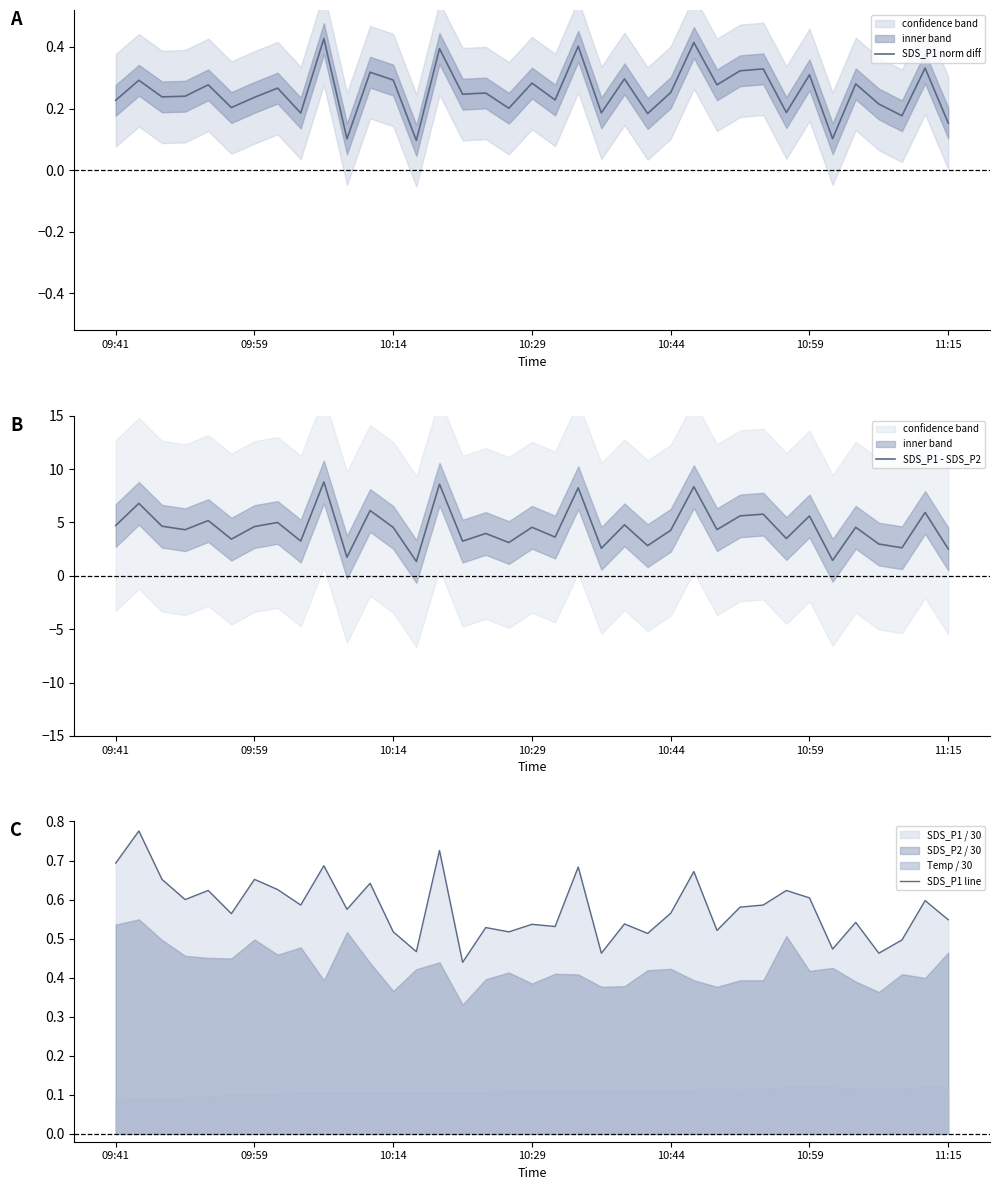

Reading left to right, transcribe all the data shown in this chart.

SDS_P1 norm diff: 0.2	0.3	0.2	0.2	0.3	0.2	0.2	0.3	0.2	0.4	0.1	0.3	0.3	0.1	0.4	0.2	0.3	0.2	0.3	0.2	0.4	0.2	0.3	0.2	0.3	0.4	0.3	0.3	0.3	0.2	0.3	0.1	0.3	0.2	0.2	0.3	0.2
SDS_P1 - SDS_P2: 4.7	6.8	4.7	4.3	5.2	3.4	4.6	5.0	3.3	8.8	1.8	6.1	4.5	1.3	8.6	3.2	4.0	3.1	4.6	3.6	8.2	2.6	4.8	2.8	4.3	8.3	4.3	5.6	5.8	3.5	5.6	1.4	4.6	3.0	2.6	5.9	2.5
SDS_P1 line: 0.7	0.8	0.7	0.6	0.6	0.6	0.7	0.6	0.6	0.7	0.6	0.6	0.5	0.5	0.7	0.4	0.5	0.5	0.5	0.5	0.7	0.5	0.5	0.5	0.6	0.7	0.5	0.6	0.6	0.6	0.6	0.5	0.5	0.5	0.5	0.6	0.5